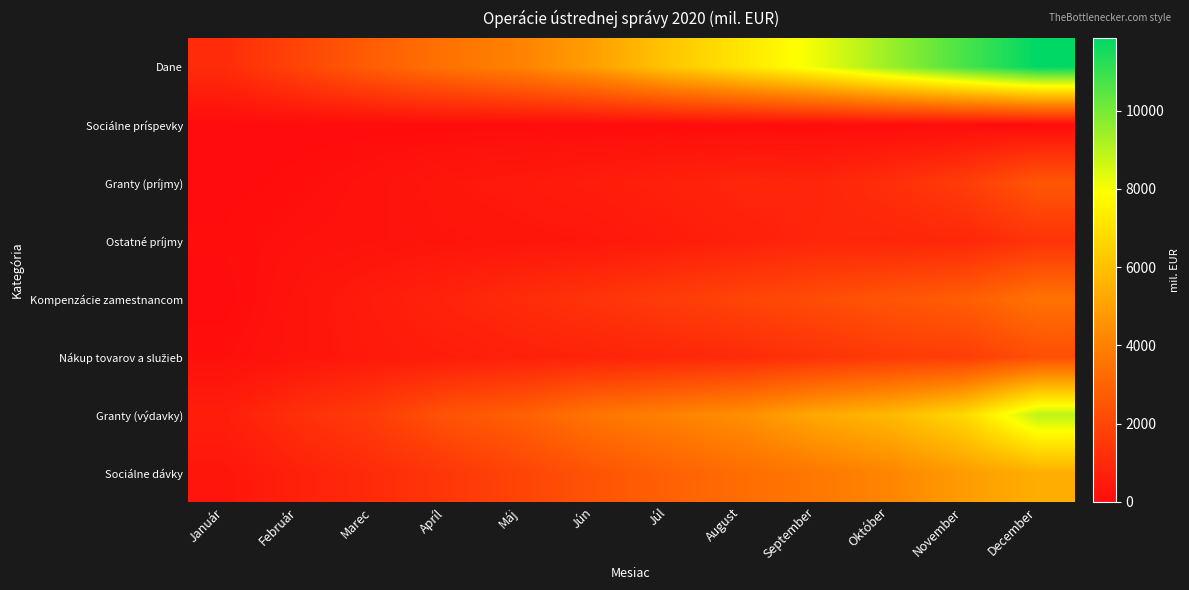

Count the number of categories in the chart.

12